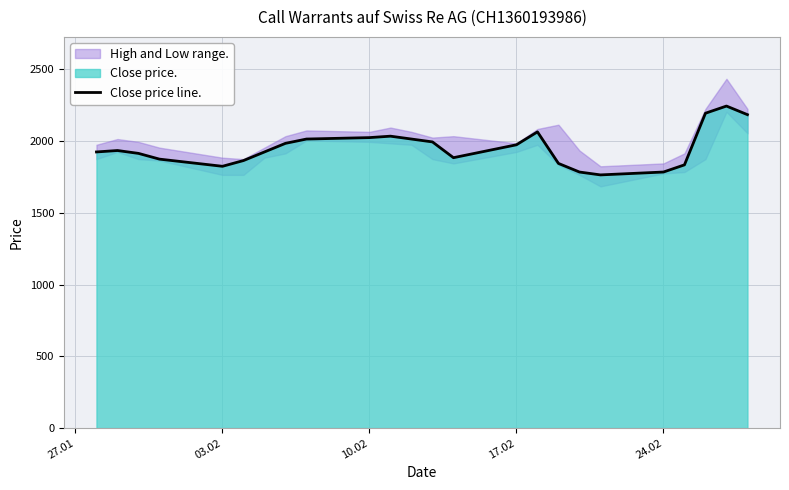

What is the sum of all values?

46900